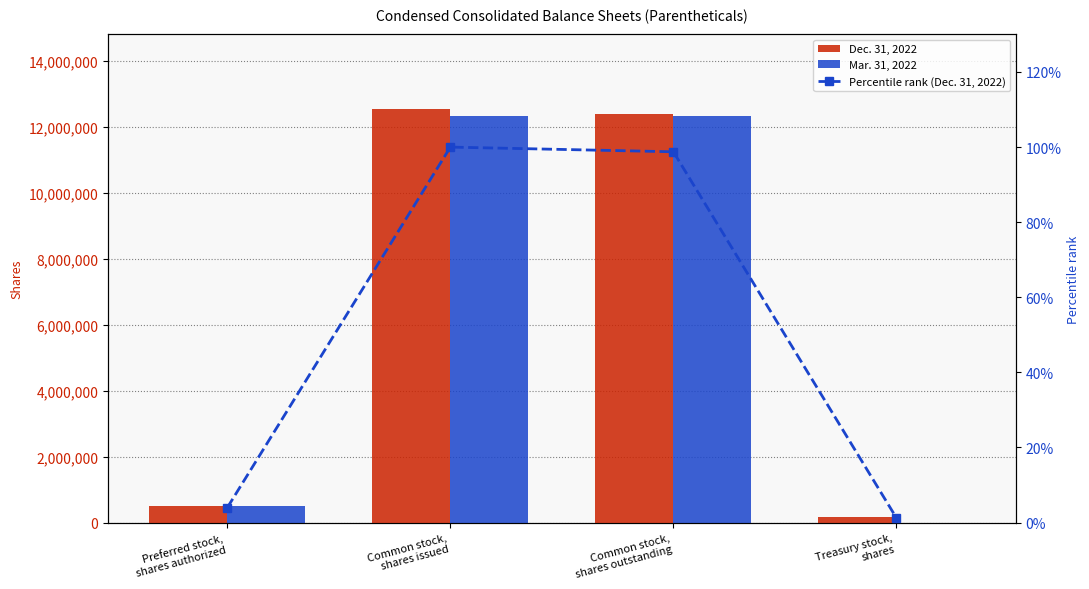

Which series has the largest range (max minus min)?

Dec. 31, 2022